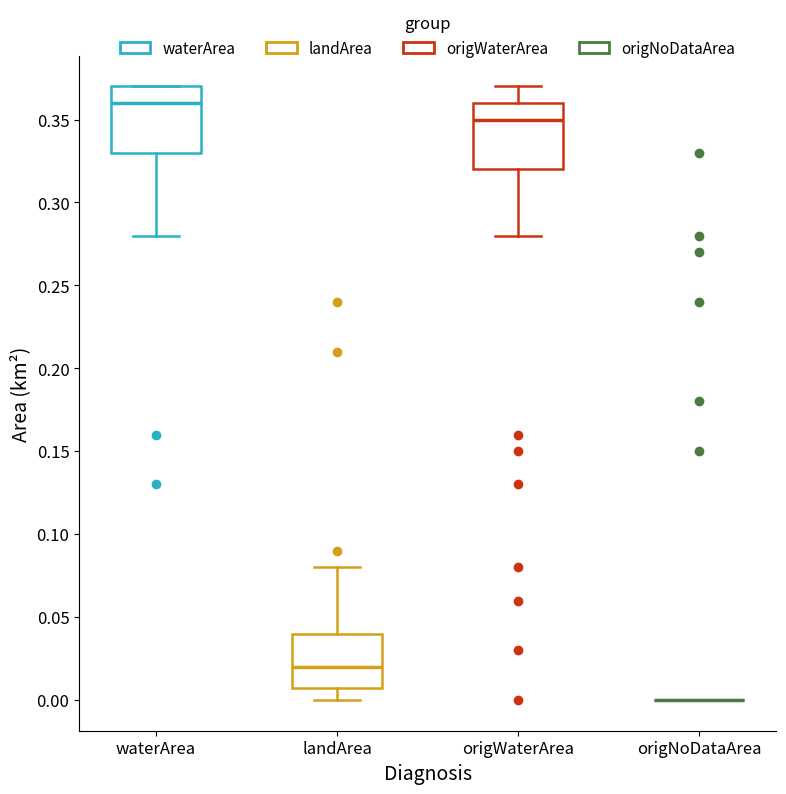

Reading left to right, read every box against the y-axis: the position of its median line, the range the box covers, and the ends of its whiskers. The values are not printed on the chart, so give them approximately, as read against the axis.

waterArea: median 0.36, box 0.33 to 0.37, whiskers 0.28 to 0.37
landArea: median 0.02, box 0.01 to 0.04, whiskers 0.00 to 0.08
origWaterArea: median 0.35, box 0.32 to 0.36, whiskers 0.28 to 0.37
origNoDataArea: box collapsed to a line at 0.00, whiskers 0.00 to 0.00